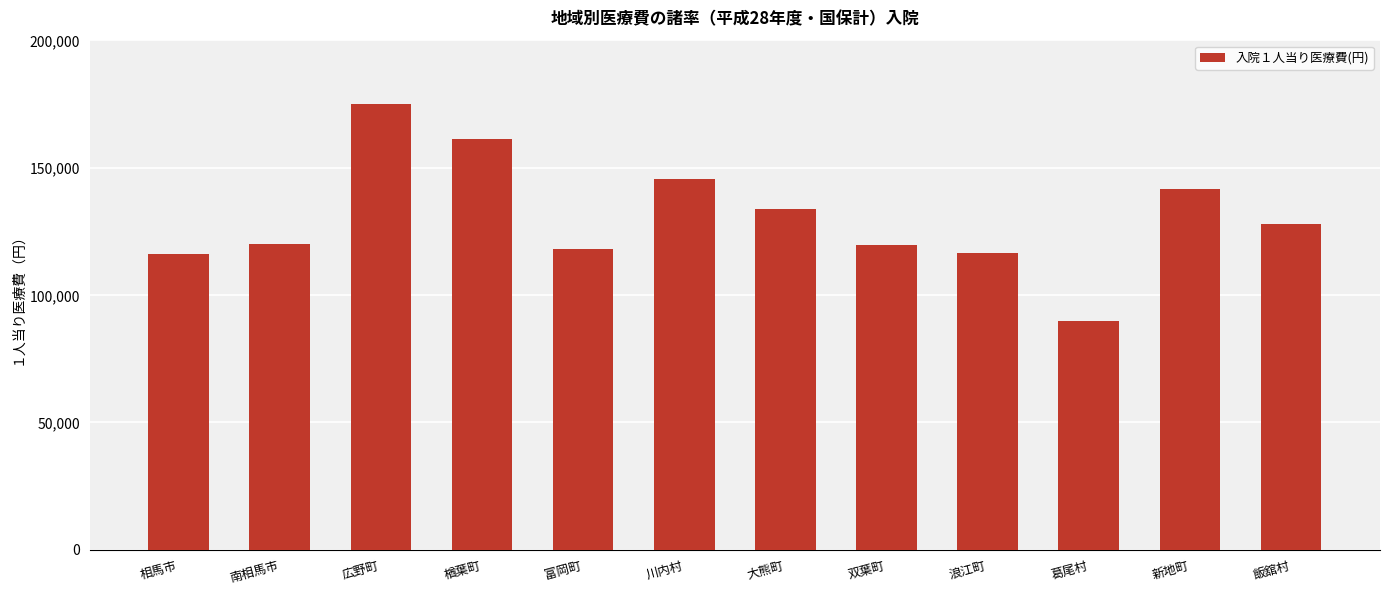

What is the sum of the values at 大熊町 and 浪江町?

250543